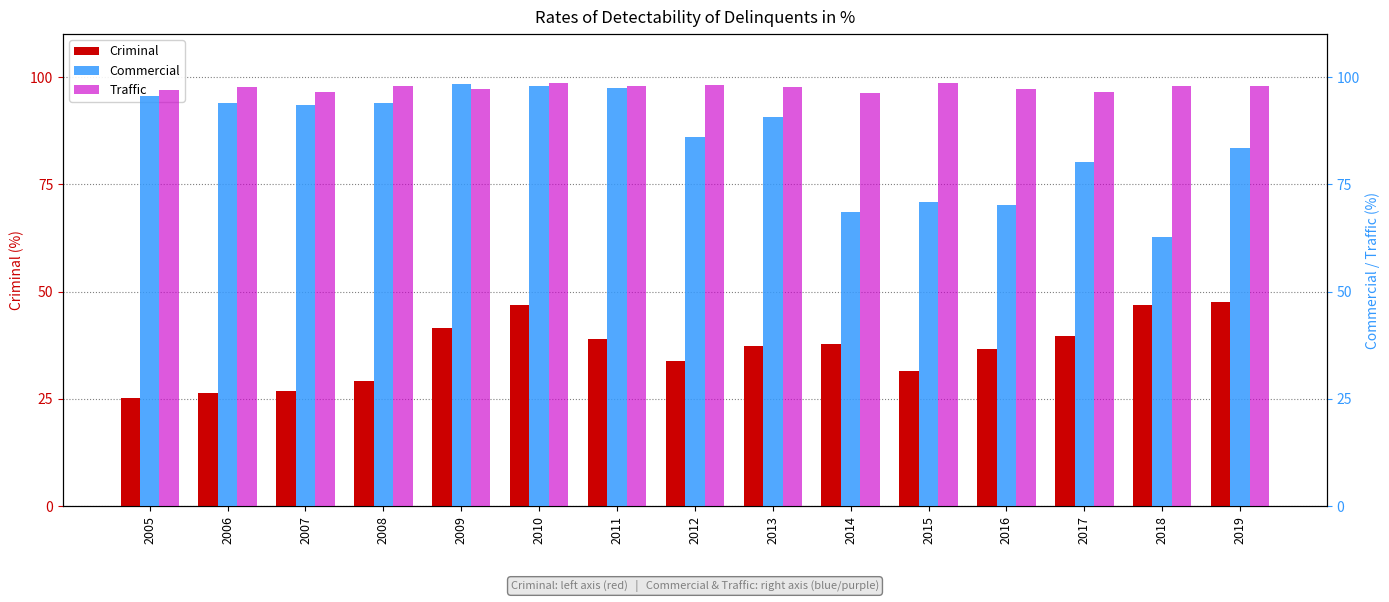

At which category is the sum across all series the highest?

2010